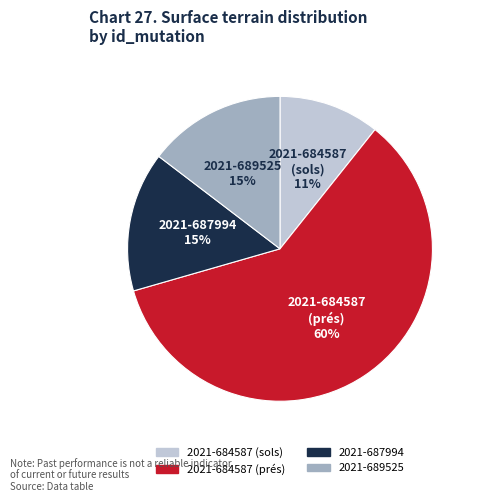

Is the sum of 2021-689525 and 2021-687994 greater than half?

No